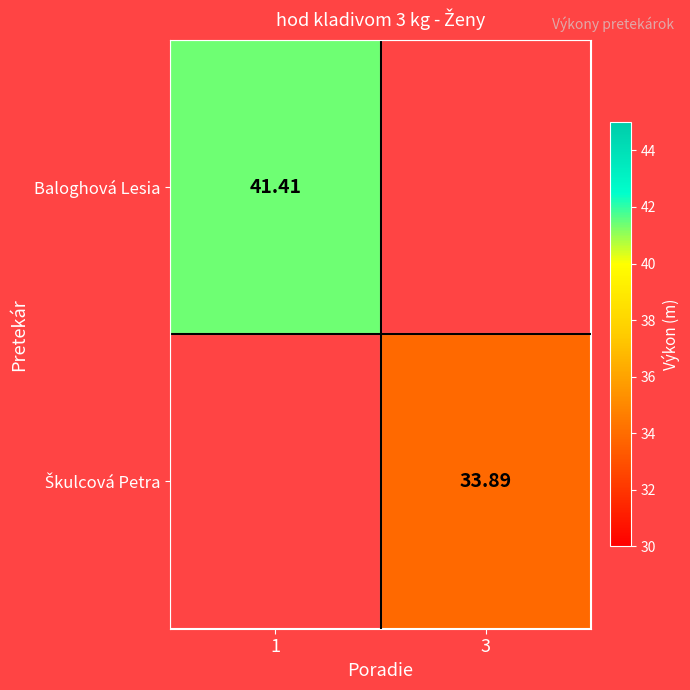

How many positive values does the Baloghová Lesia series have?

1